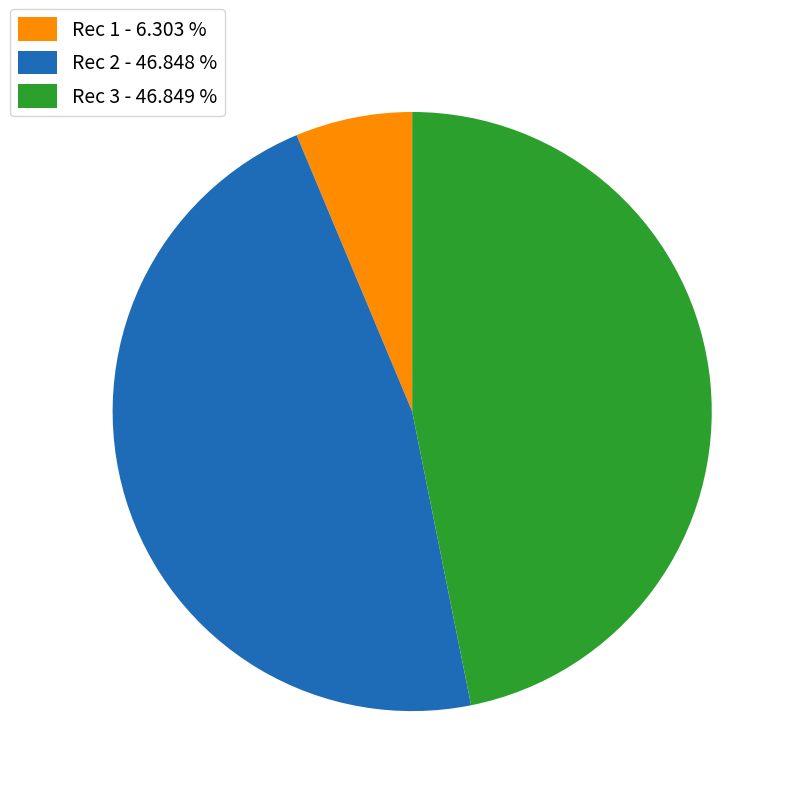

Is Rec 3 - 46.849 % the majority of the pie?

No